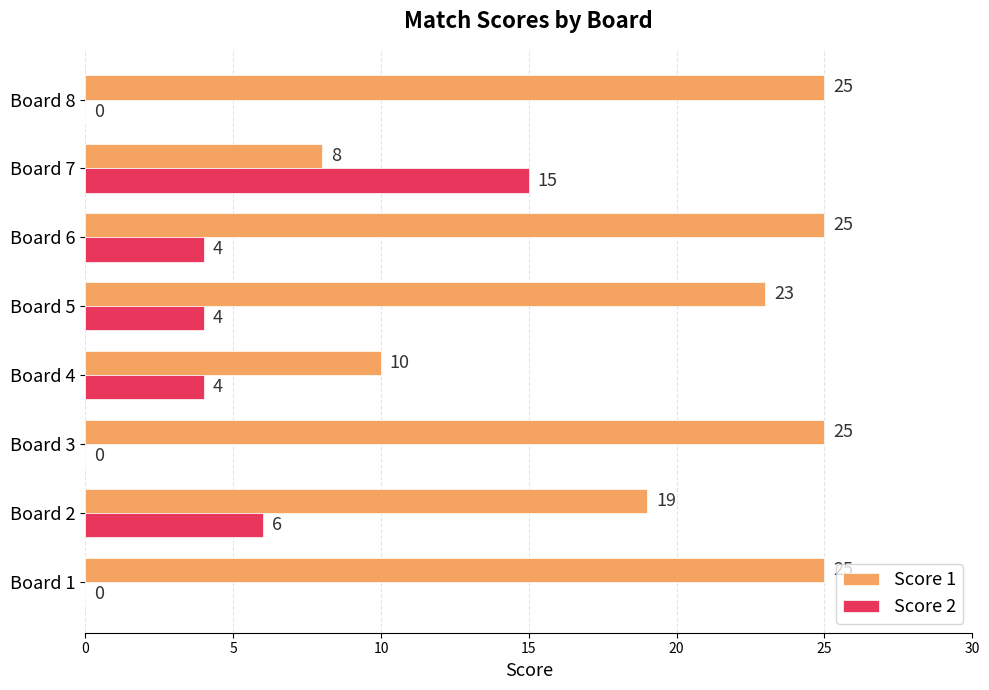

What is the sum of the Score 1 values at Board 3 and Board 6?

50